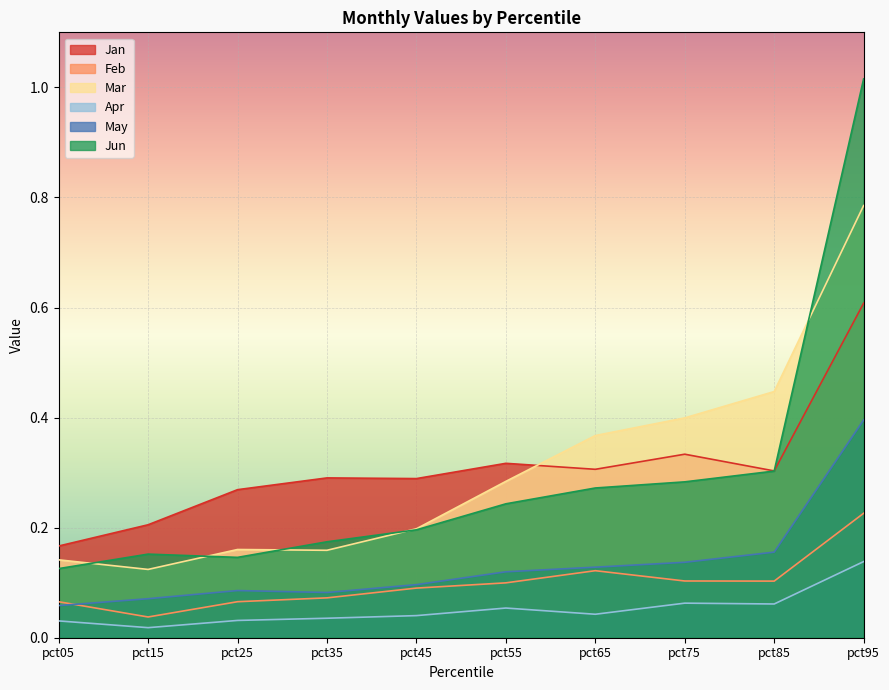

True or false: Apr and Jan intersect in this chart.

False